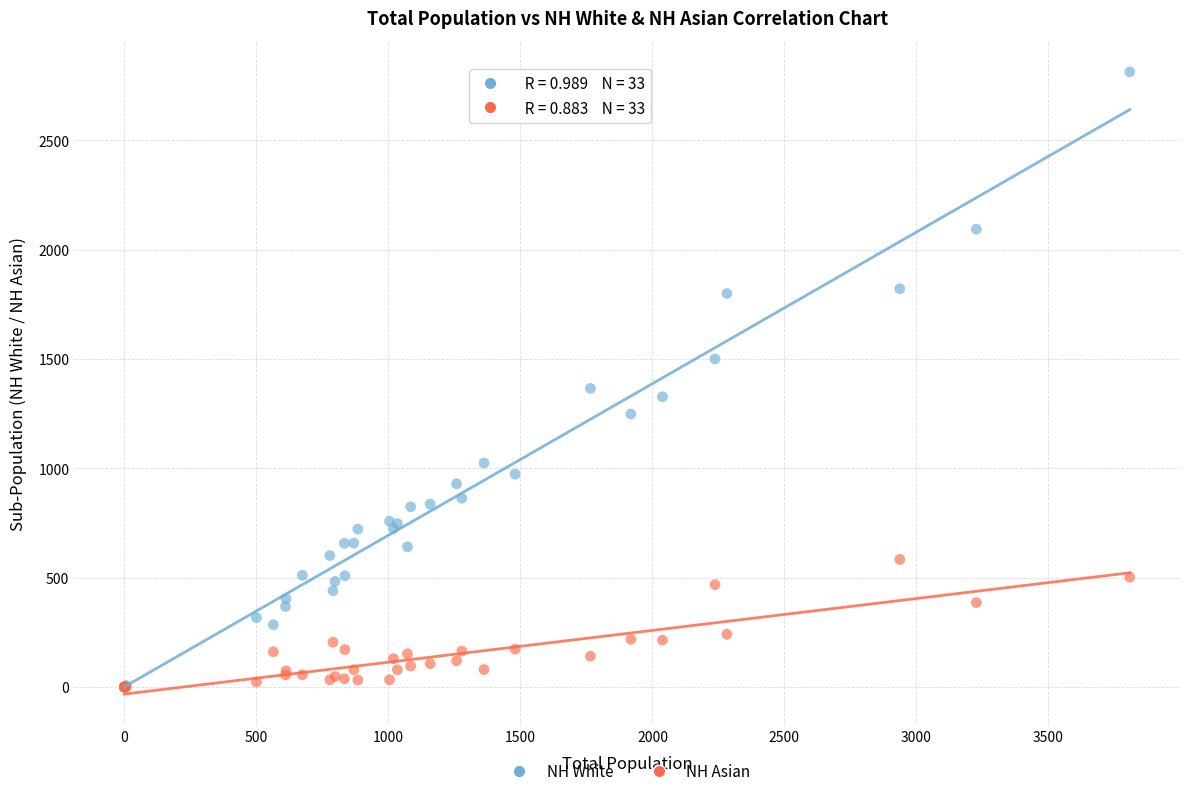

In the NH White series, what Y value is closest to 1406?

1365